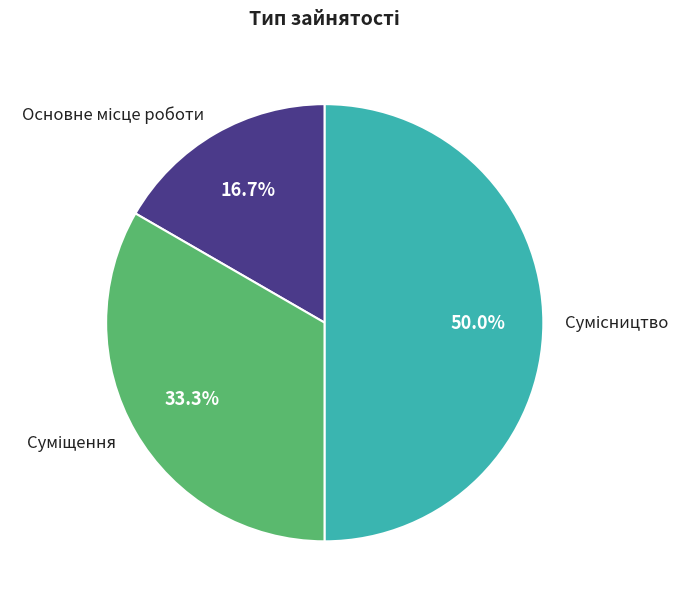

How many segments does this pie chart have?

3